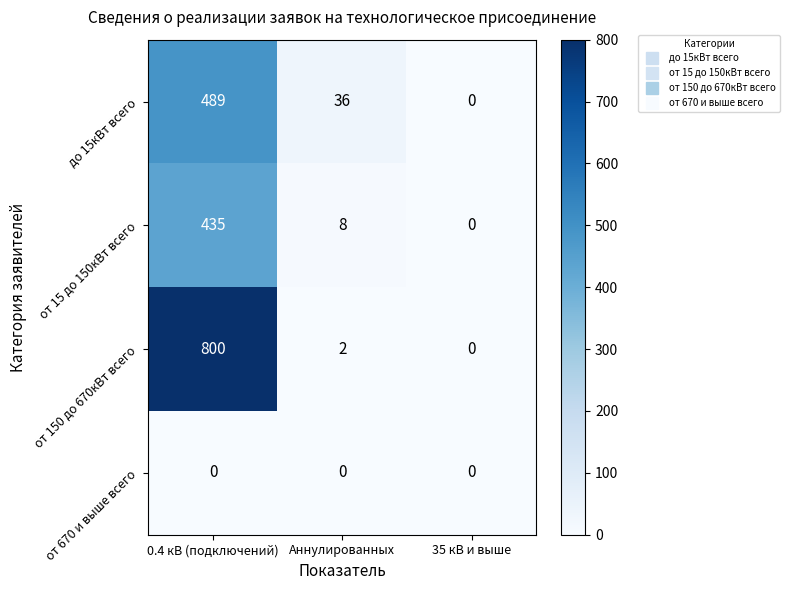

Count the number of categories in the chart.

3